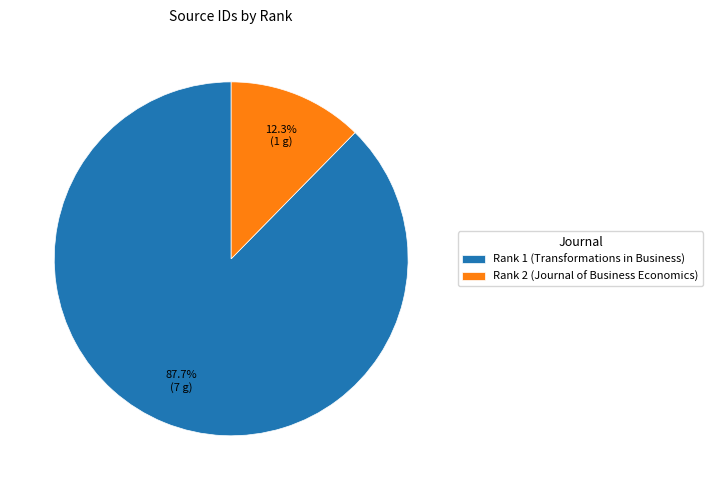

How many slices are in this pie chart?

2